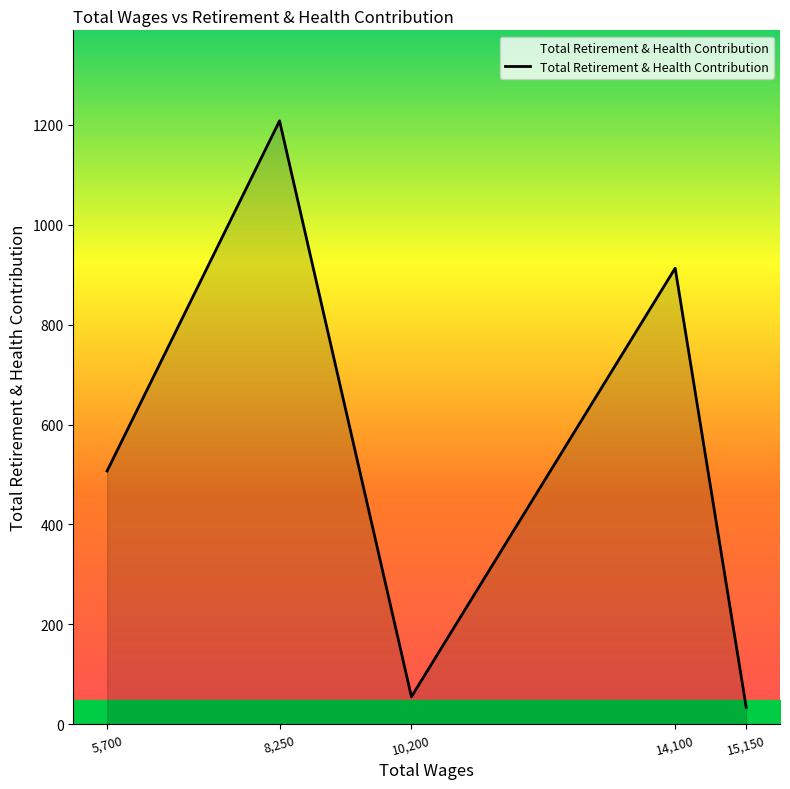

What is the smallest value displayed?

34